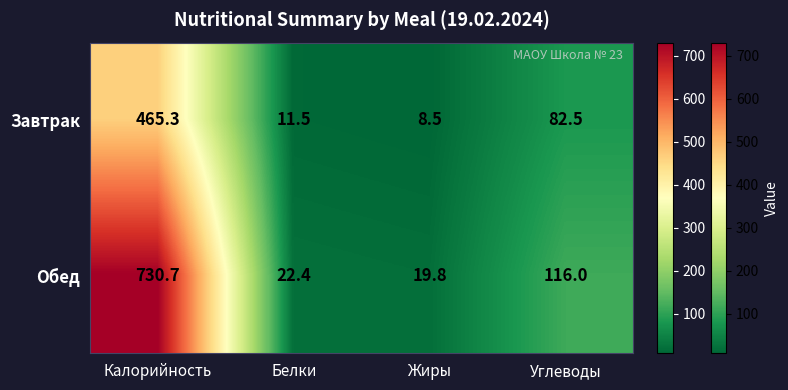

Is it true that Завтрак equals 465.3 at Калорийность?

True